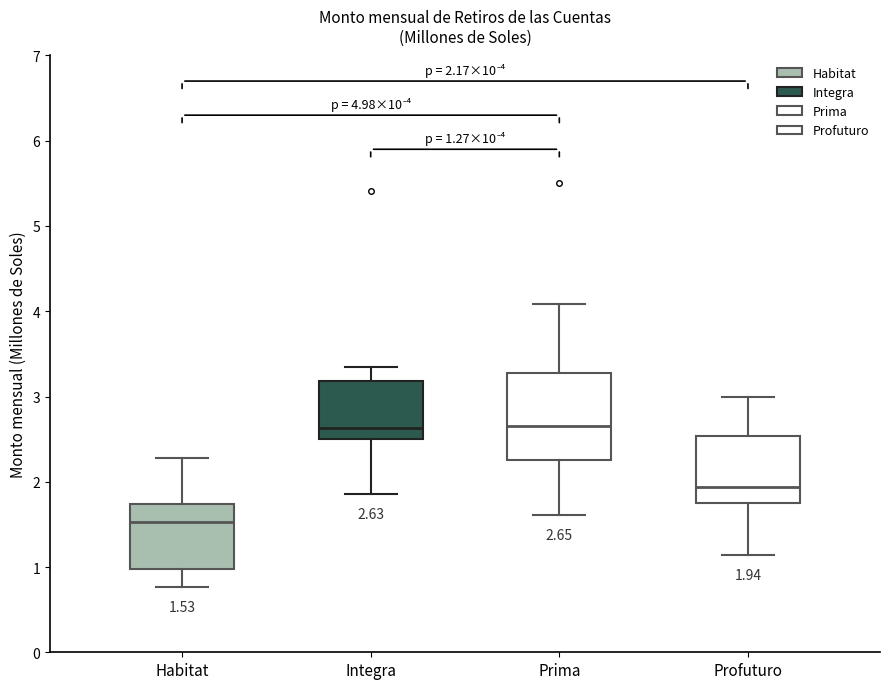

Which box is the tallest, from its lower edge to its upper edge?

Prima